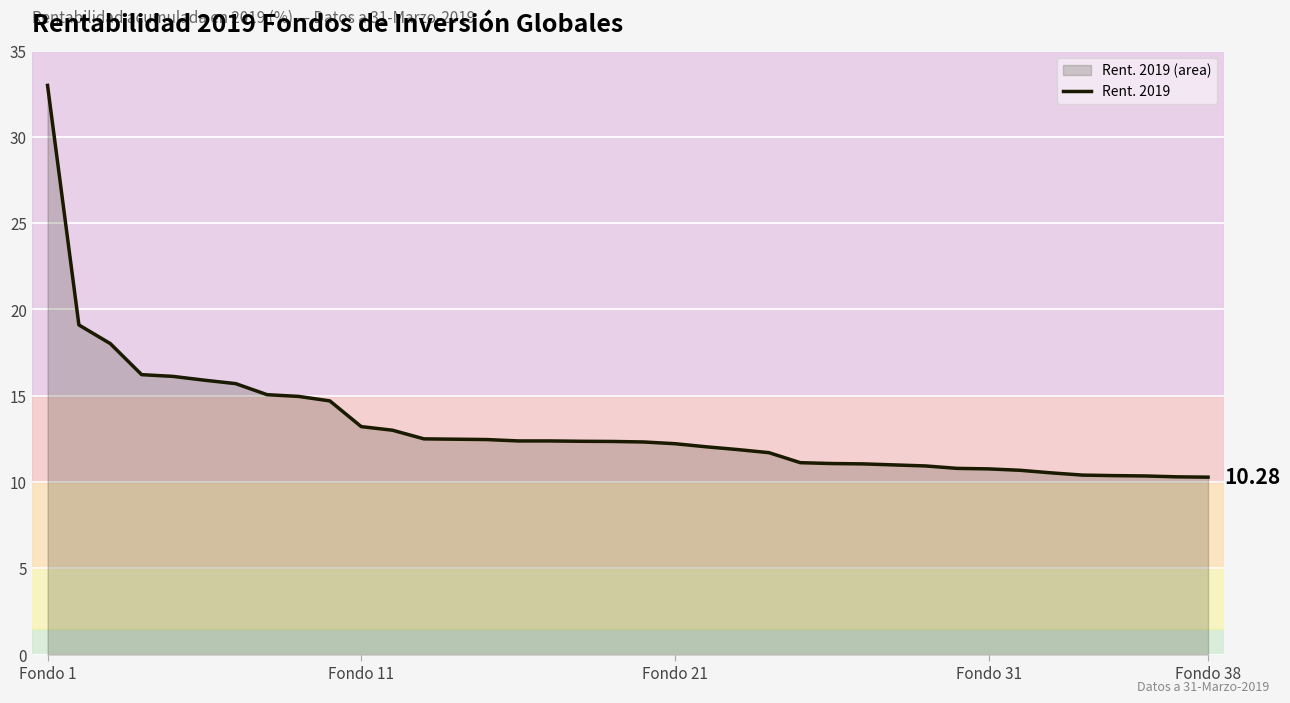

What is the value of the 14th point from the left?

12.5